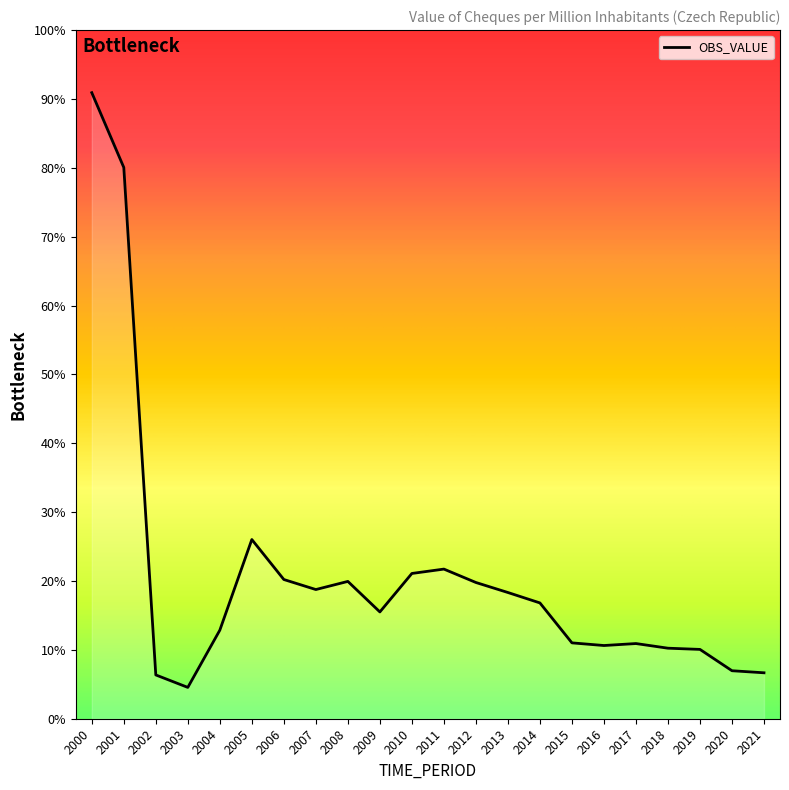

Which has a higher value, 2021 or 2014?

2014